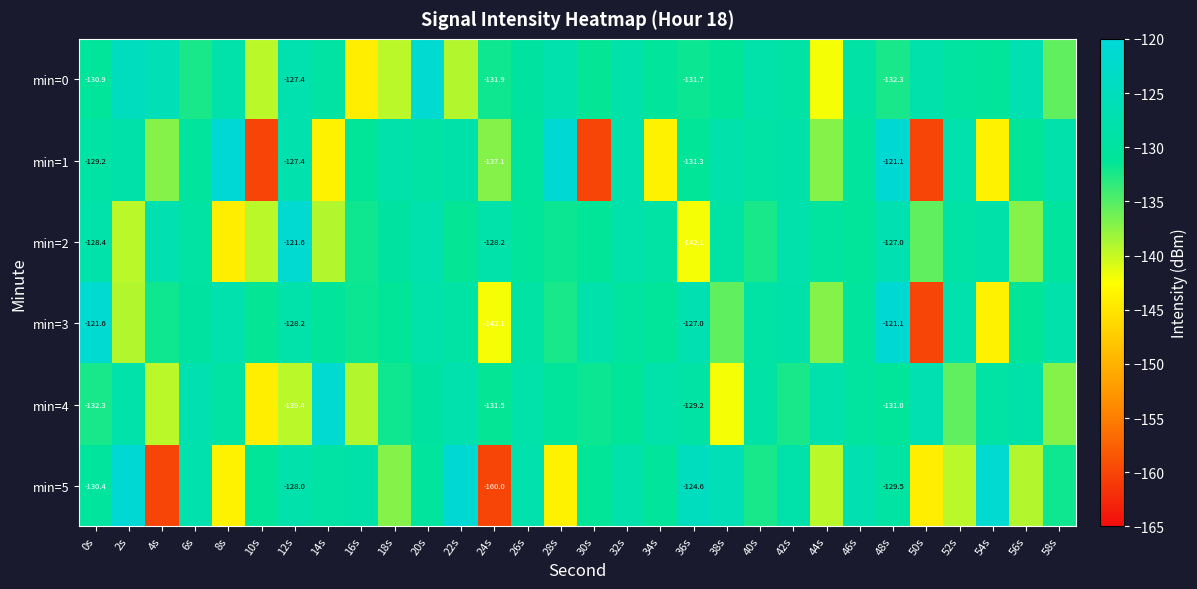

At how many categories does at least one series exceed -158?

30